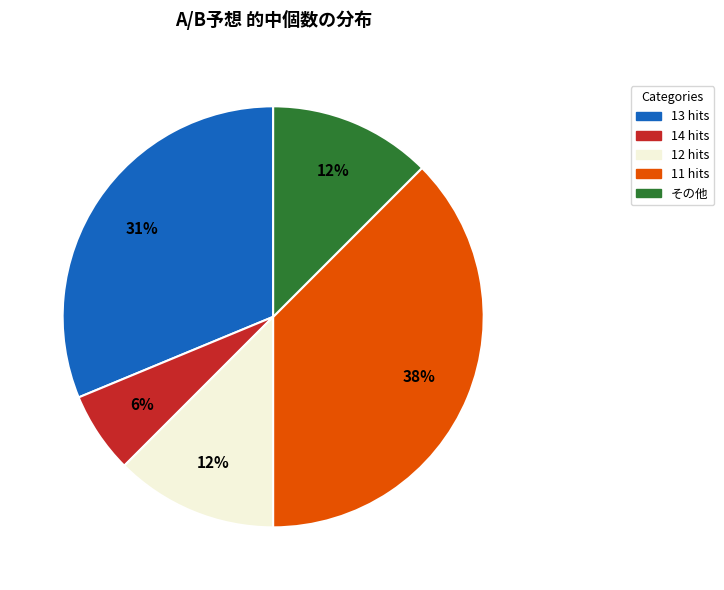

Is there any slice that represents more than half of the pie?

No